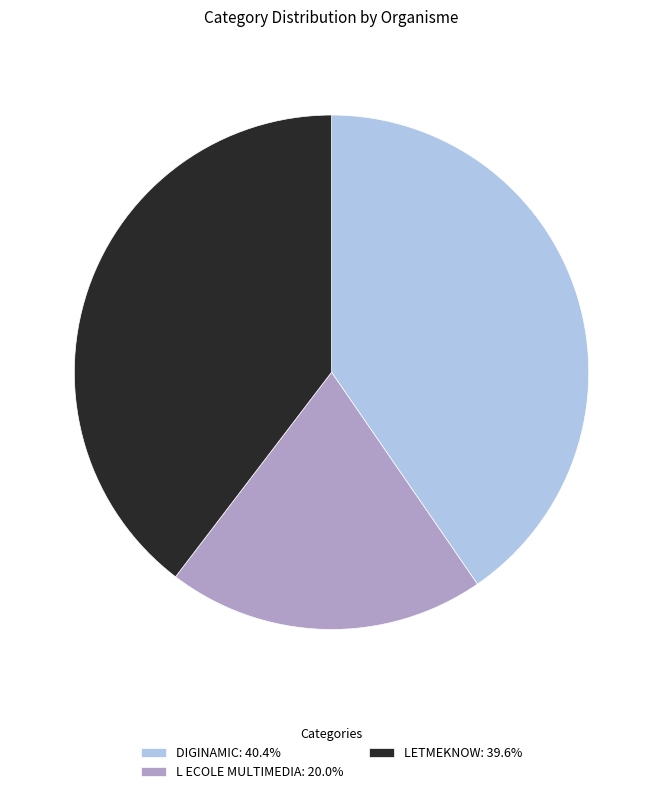

Which category has the smallest portion of the pie?

L ECOLE MULTIMEDIA